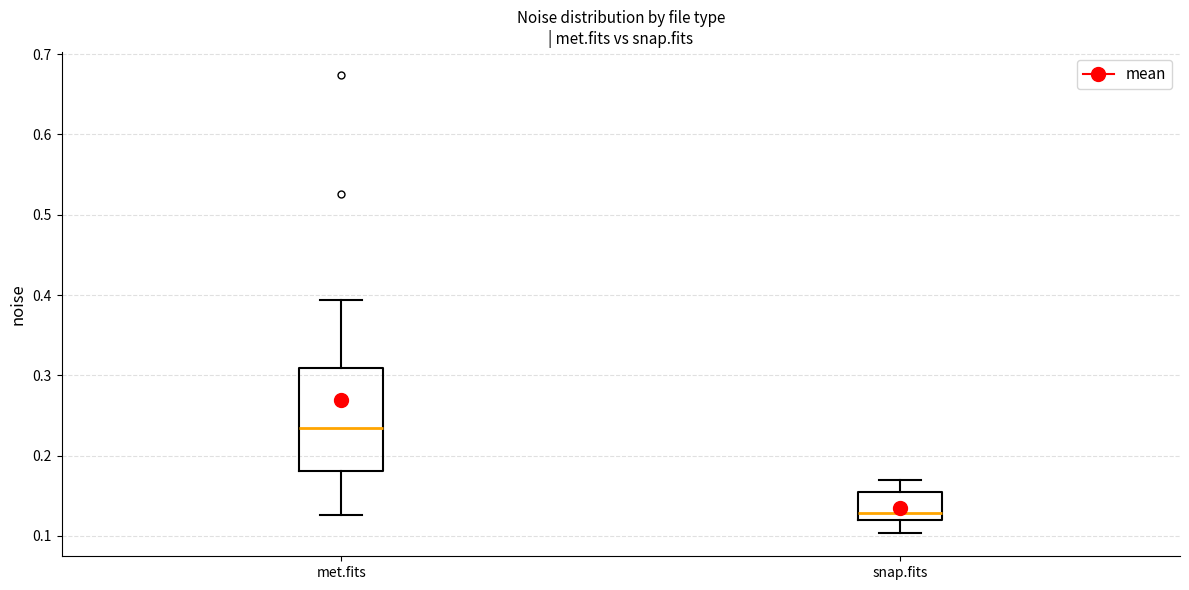

Which box is the tallest, from its lower edge to its upper edge?

met.fits